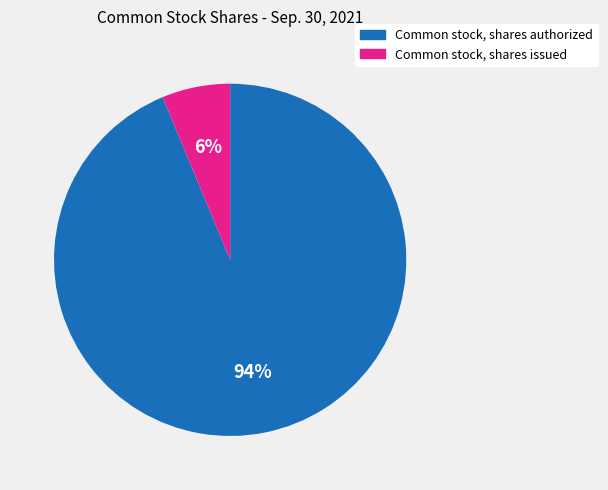

Count the number of slices in the pie.

2